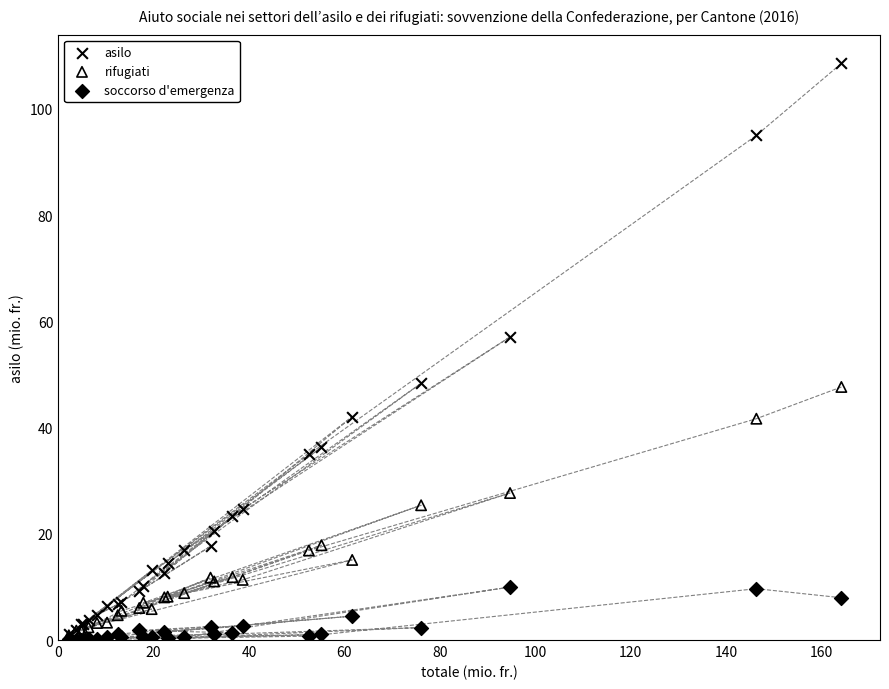

Which series reaches the maximum Y coordinate?

asilo